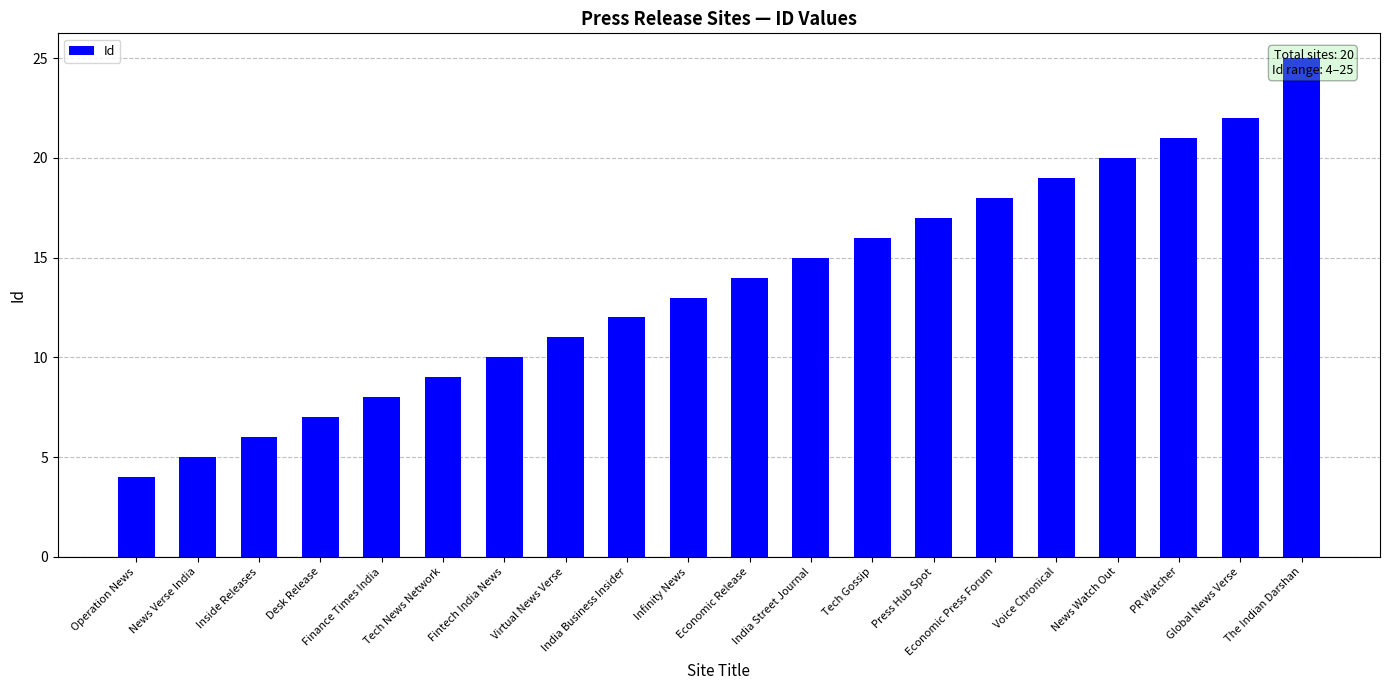

Reading right to left, what are all the values shown in this chart?

The Indian Darshan=25	Global News Verse=22	PR Watcher=21	News Watch Out=20	Voice Chronical=19	Economic Press Forum=18	Press Hub Spot=17	Tech Gossip=16	India Street Journal=15	Economic Release=14	Infinity News=13	India Business Insider=12	Virtual News Verse=11	Fintech India News=10	Tech News Network=9	Finance Times India=8	Desk Release=7	Inside Releases=6	News Verse India=5	Operation News=4